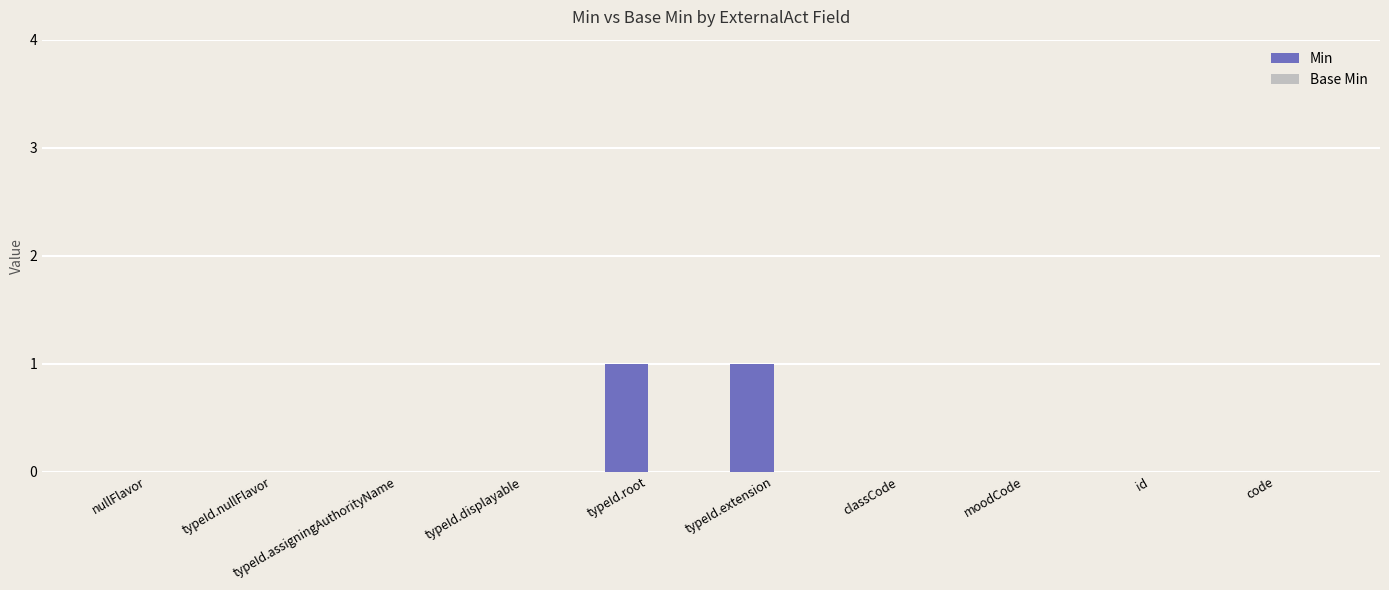

The value at code is 0. True or false?

True